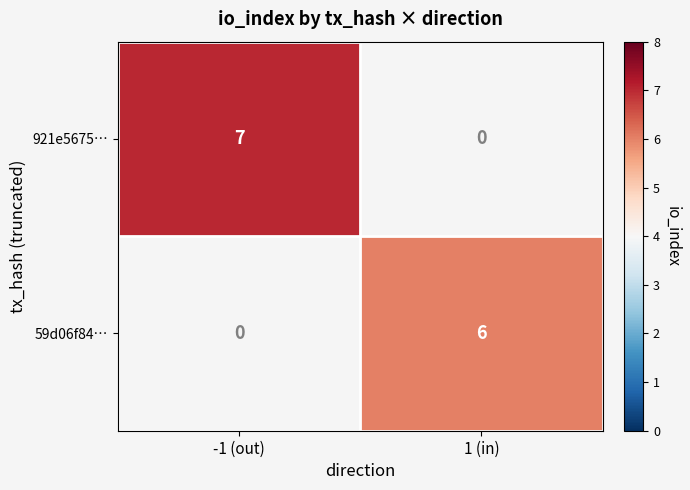

The value of 921e5675… at -1 (out) is 10. True or false?

False